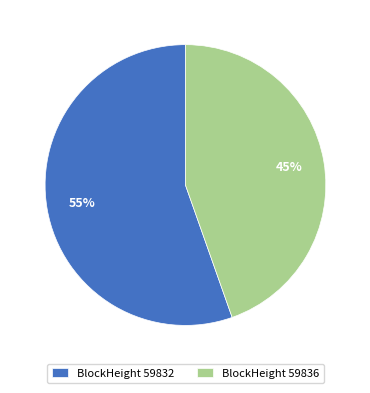

To the nearest percent, what is the combined percentage of BlockHeight 59836 and BlockHeight 59832?

100%